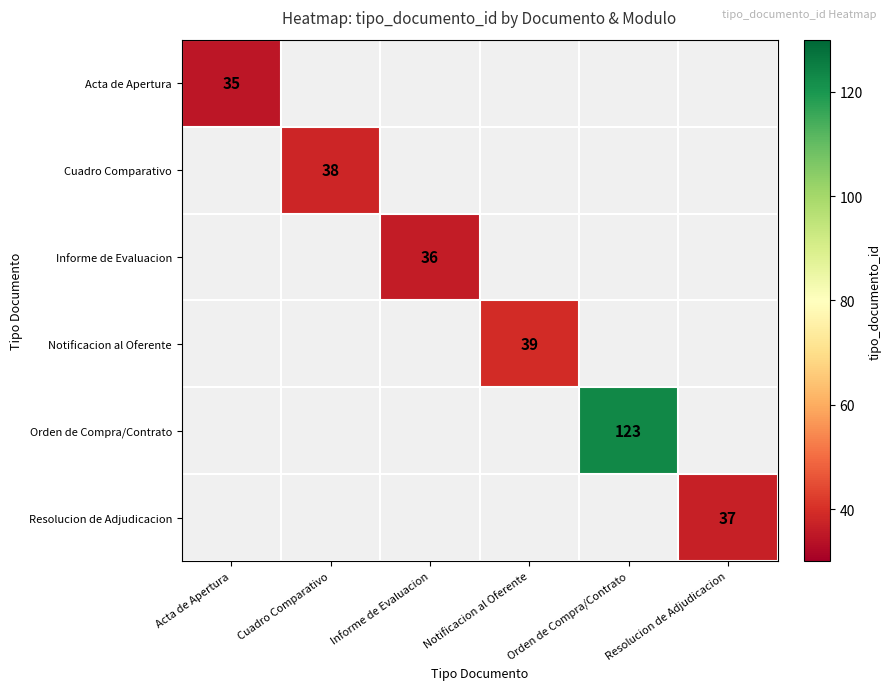

The Acta de Apertura series shows 35 at Acta de Apertura. True or false?

True